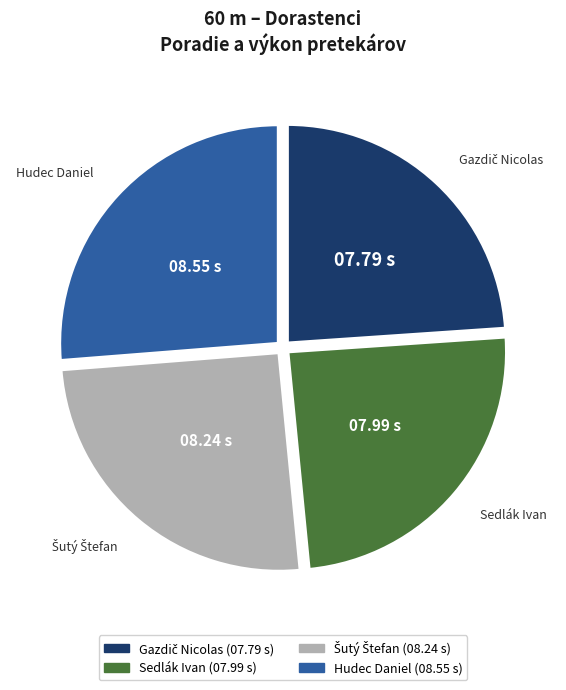

Is the sum of Hudec Daniel and Sedlák Ivan greater than half?

Yes